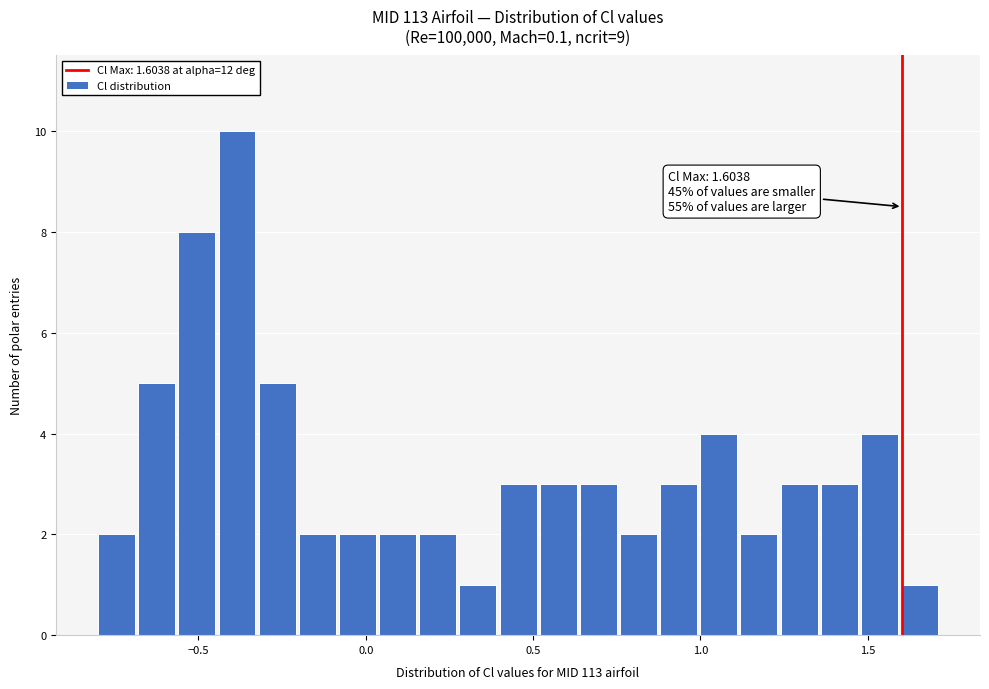

Read against the x-axis, roughly where is the centre of the tallest bar?

-0.40